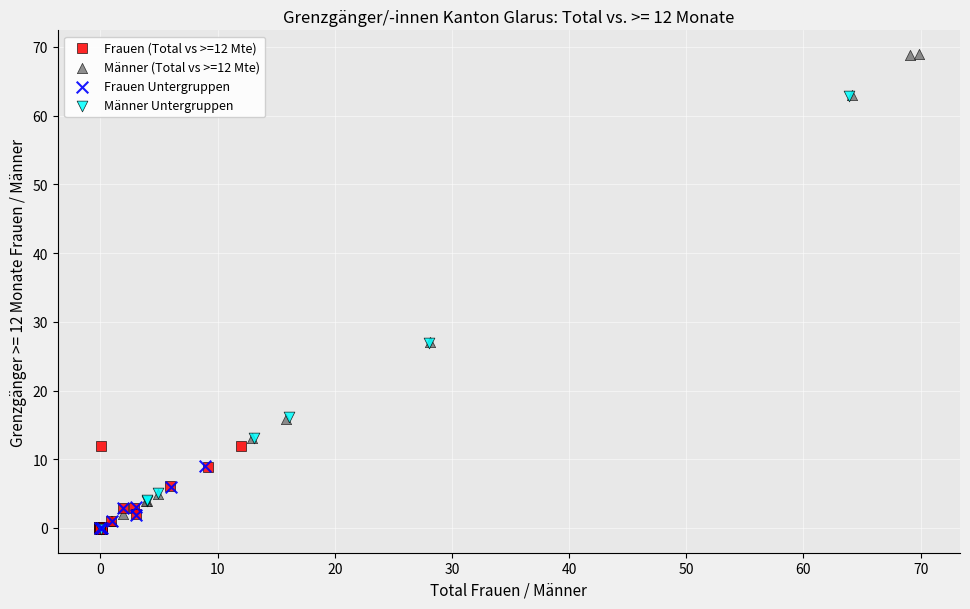

Which series has the widest spread of Y values?

Männer (Total vs >=12 Mte)